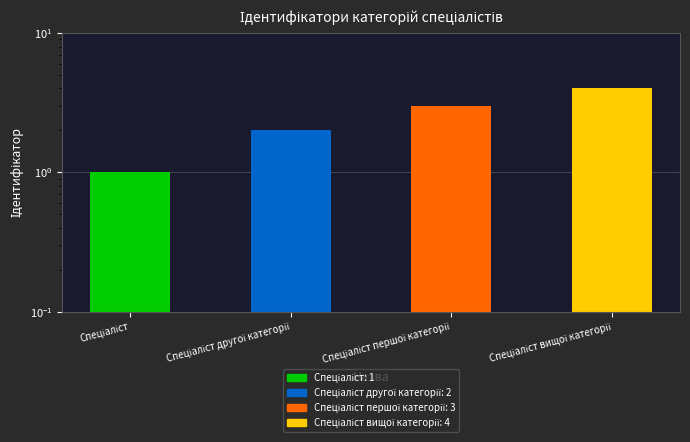

What is the sum of all values?

10